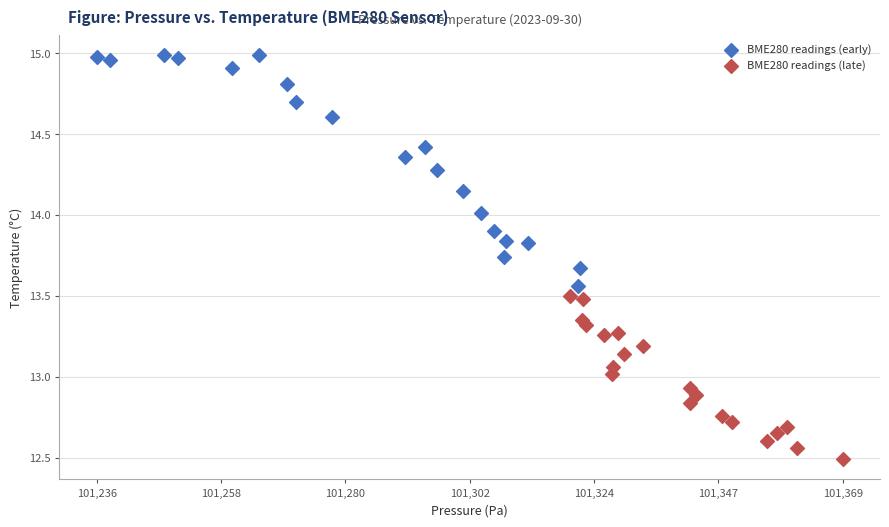

What are all the series names shown in the legend?

BME280 readings (early), BME280 readings (late)